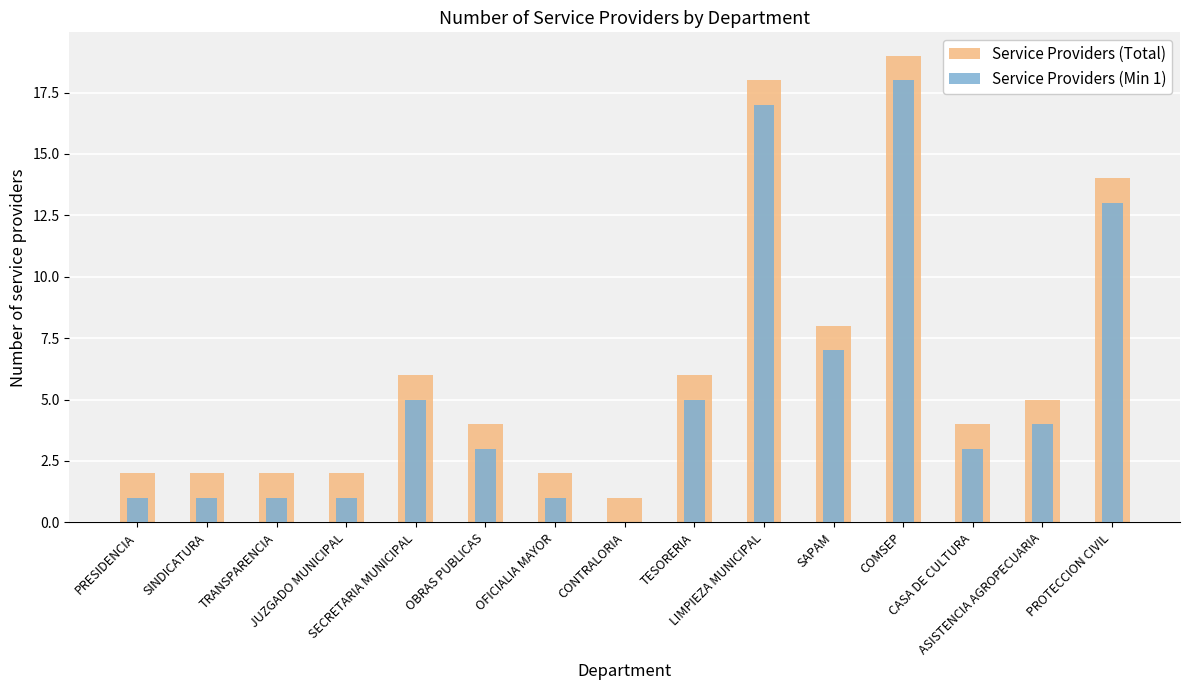

True or false: Service Providers (Min 1) has a value of 28 at COMSEP.

False